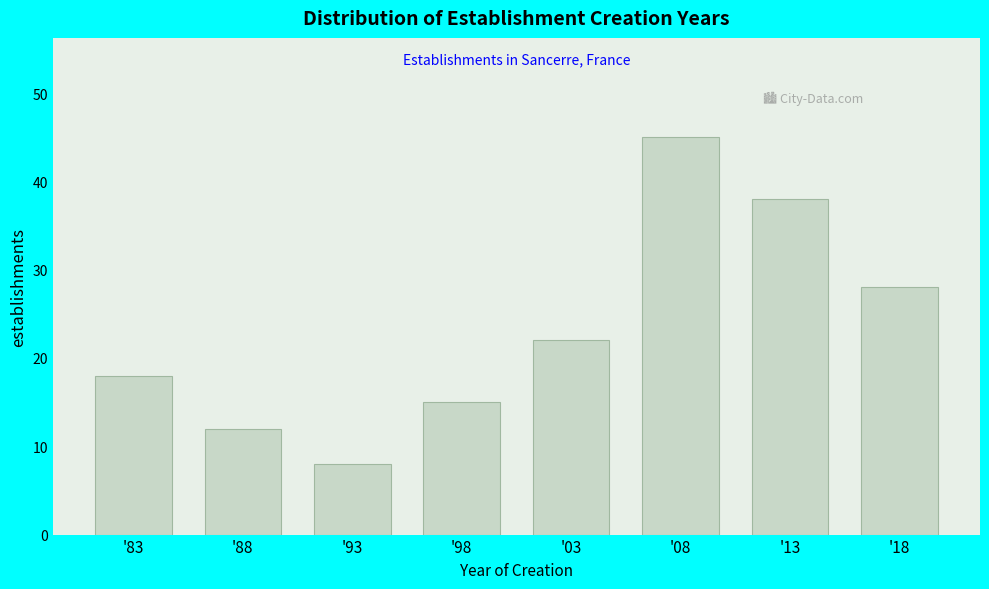

Reading left to right, transcribe all the data shown in this chart.

'83=18	'88=12	'93=8	'98=15	'03=22	'08=45	'13=38	'18=28